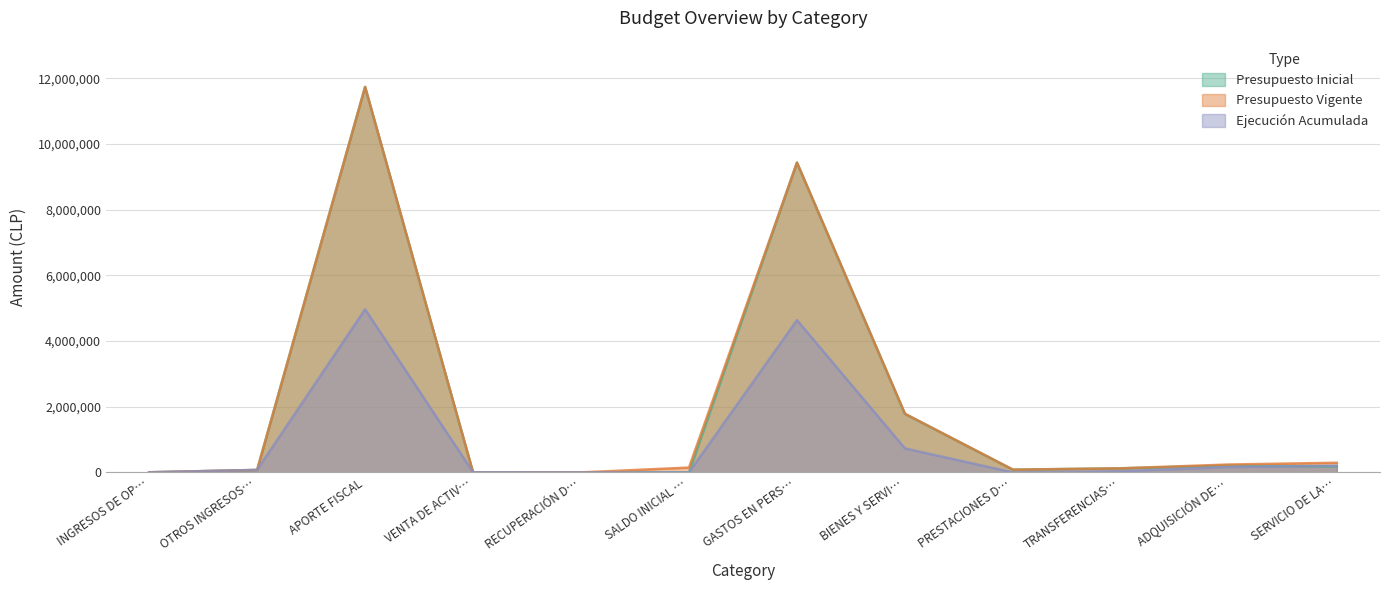

At which category is the sum across all series the highest?

APORTE FISCAL